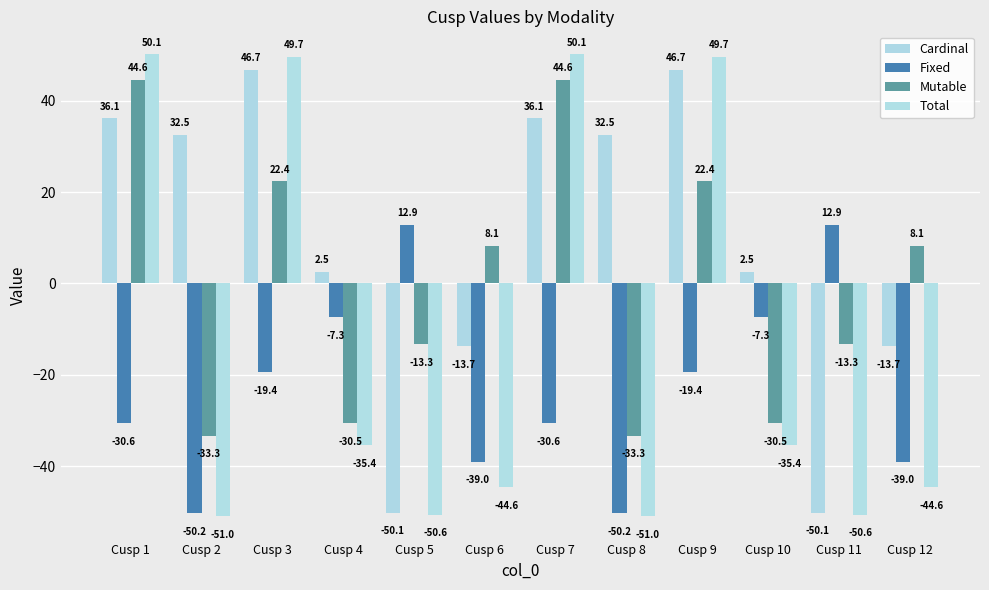

Is the value of Cardinal at Cusp 11 greater than the value of Fixed at Cusp 12?

No